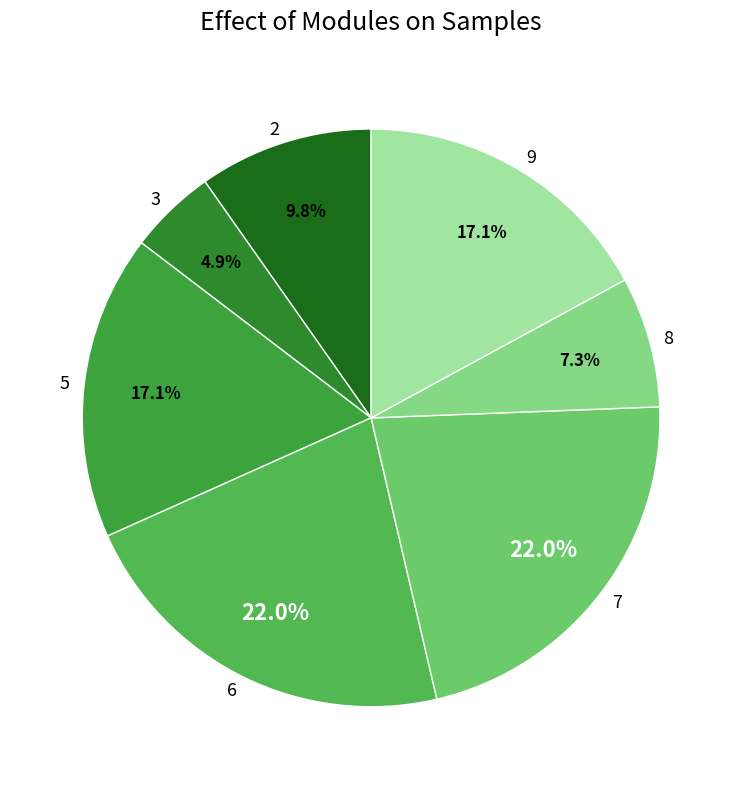

To the nearest percent, what percentage of the pie is 3?

5%